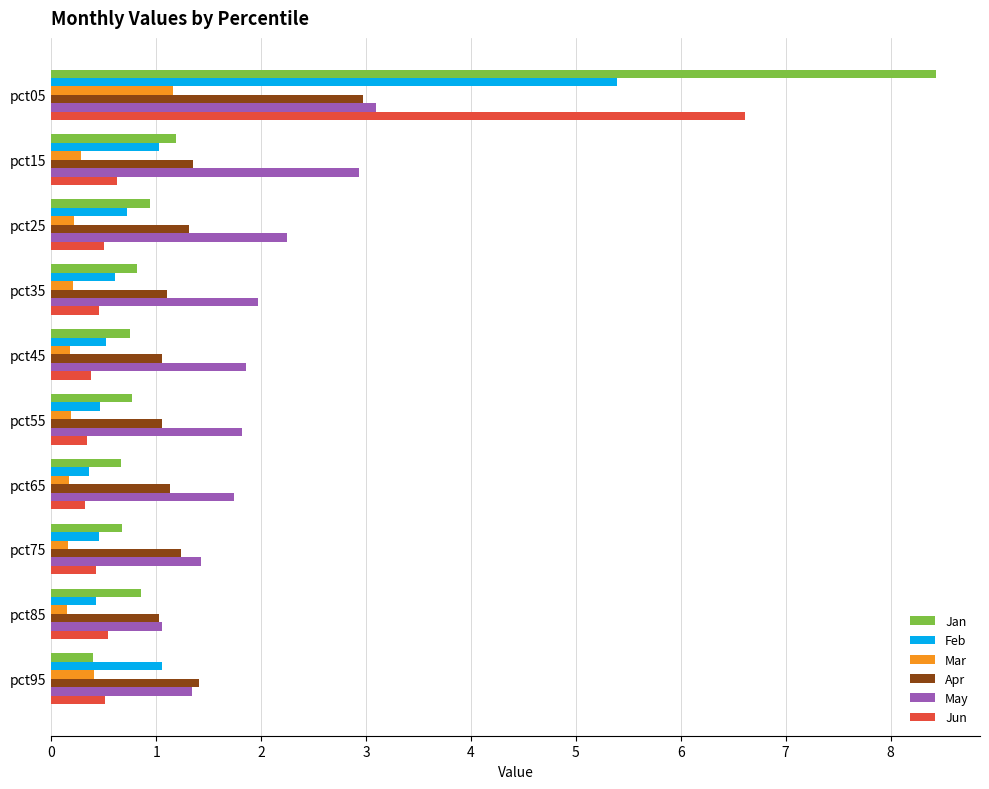

The value of Apr at pct55 is 1.8. True or false?

False